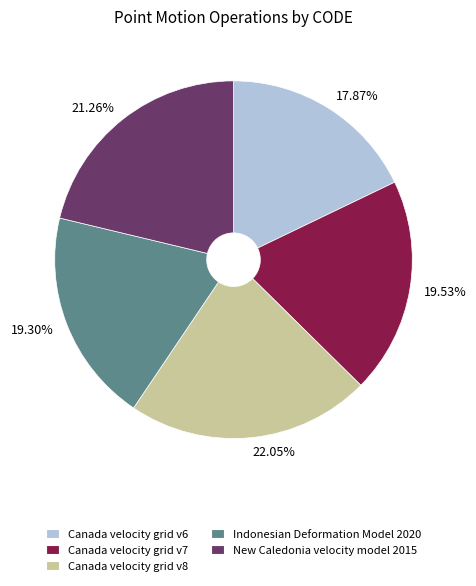

Is Indonesian Deformation Model 2020 the majority of the pie?

No